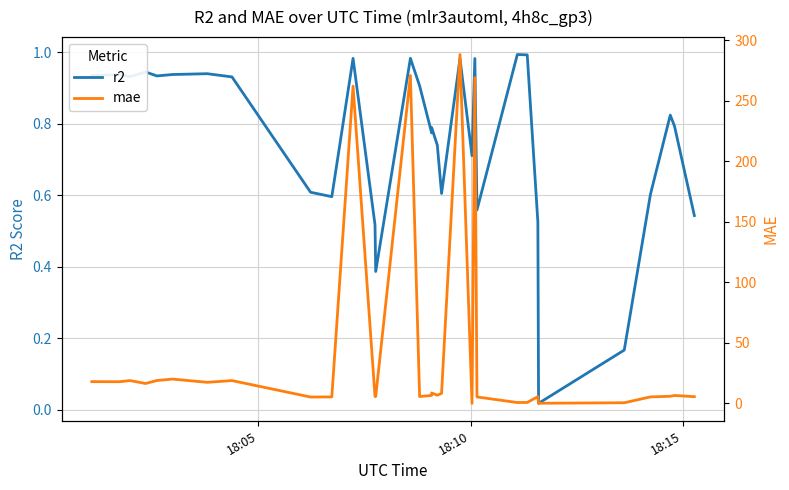

The mae series shows 1.4 at 24. True or false?

False